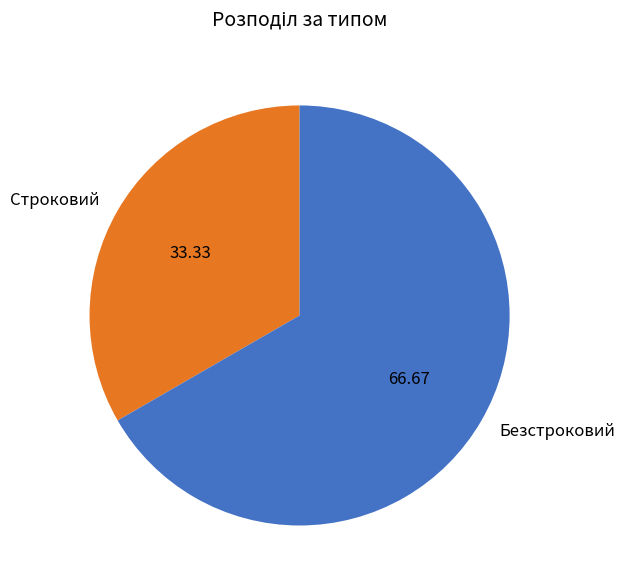

Does Строковий account for over 50% of the chart?

No